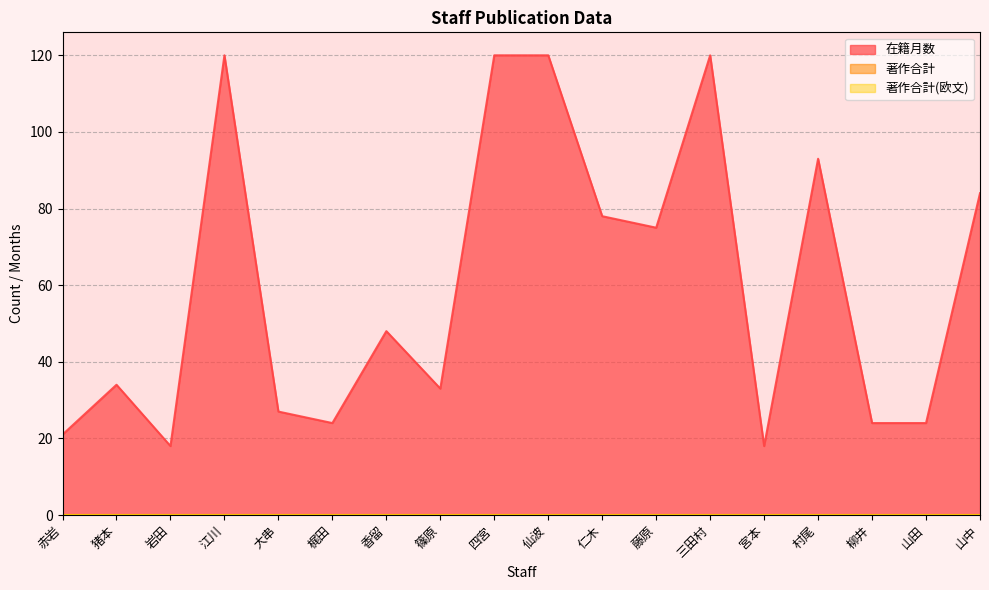

Reading right to left, list all the values displayed in this chart.

在籍月数: 84	24	24	93	18	120	75	78	120	120	33	48	24	27	120	18	34	21
著作合計: 0	0	0	0	0	0	0	0	0	0	0	0	0	0	0	0	0	0
著作合計(欧文): 0	0	0	0	0	0	0	0	0	0	0	0	0	0	0	0	0	0